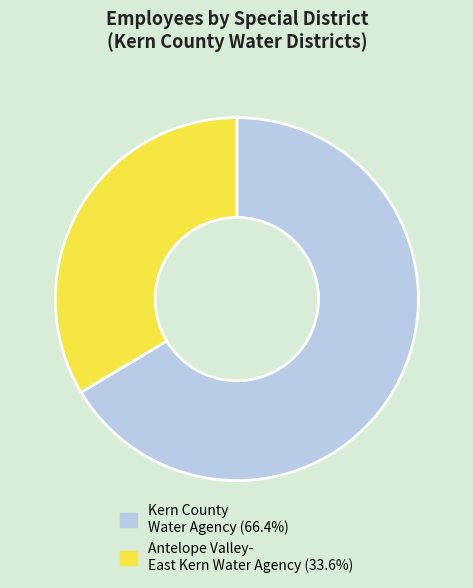

Does any single category account for the majority?

Yes